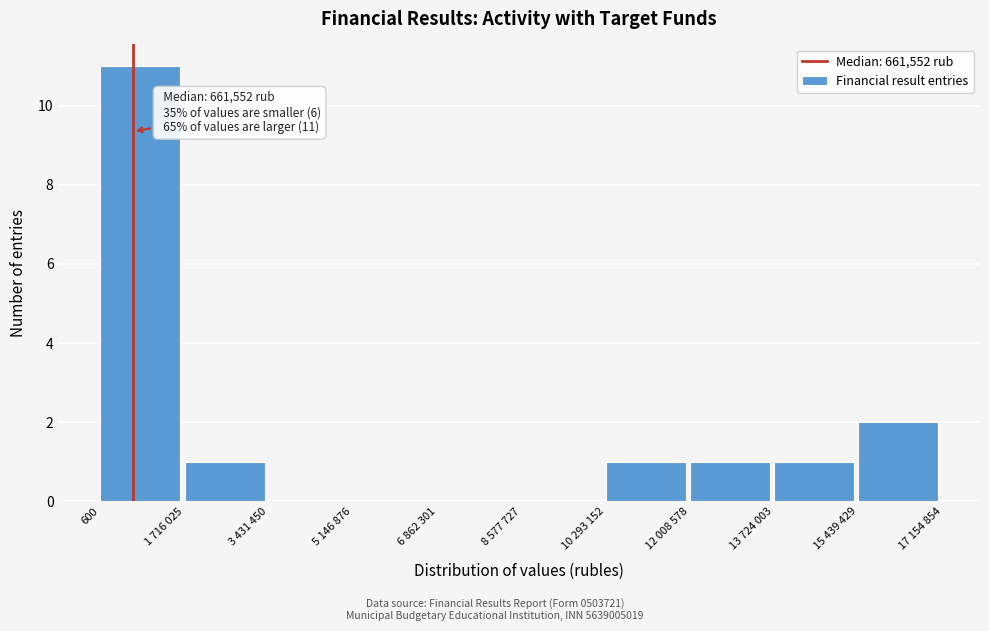

Reading left to right, what are all the values shown in this chart?

600=11	1 716 025=1	3 431 450=0	5 146 876=0	6 862 301=0	8 577 727=0	10 293 152=1	12 008 578=1	13 724 003=1	15 439 429=2